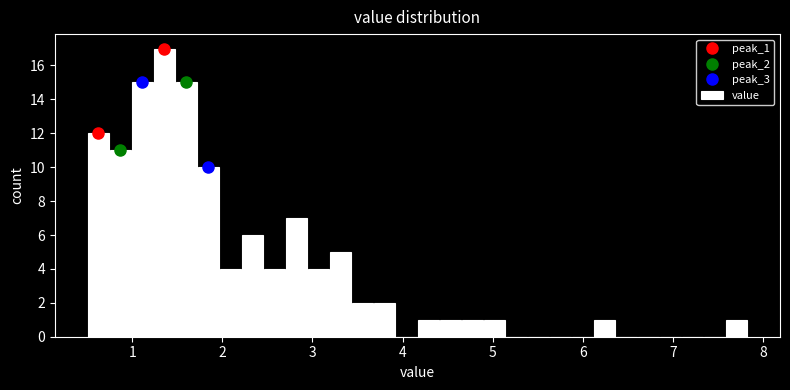

Read against the x-axis, roughly where is the centre of the tallest bar?

1.4